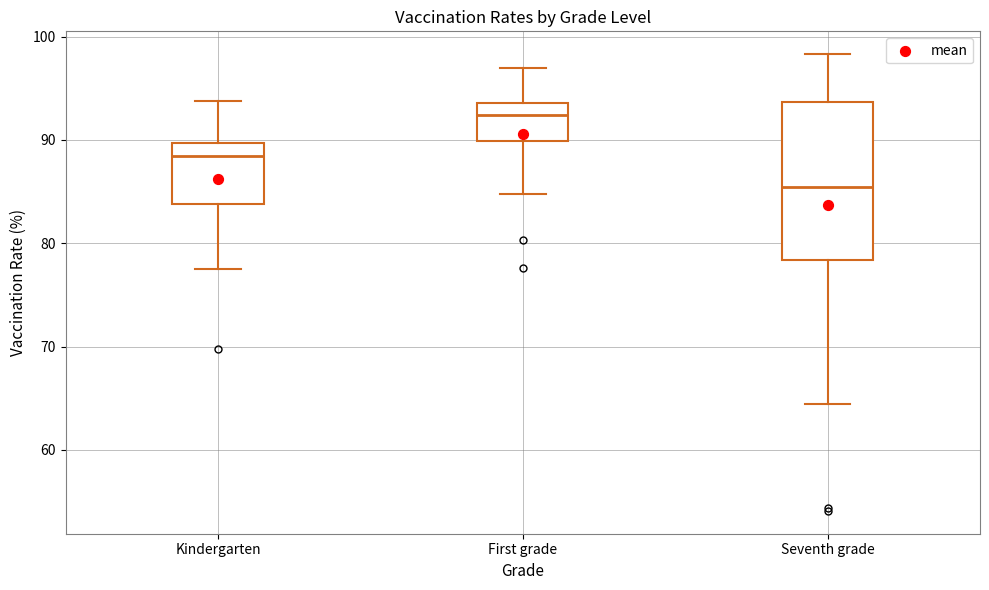

Which box is the tallest, from its lower edge to its upper edge?

Seventh grade